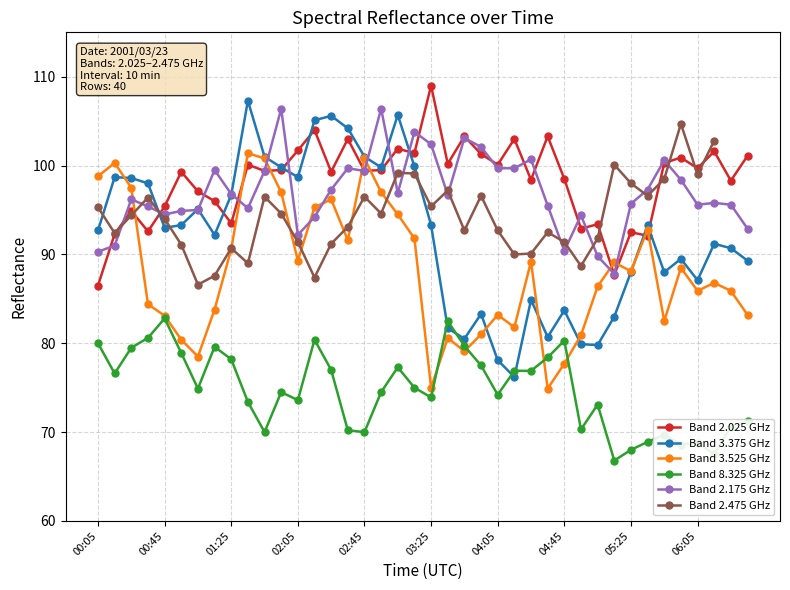

What is the sum of all Band 3.375 GHz values?

3688.6